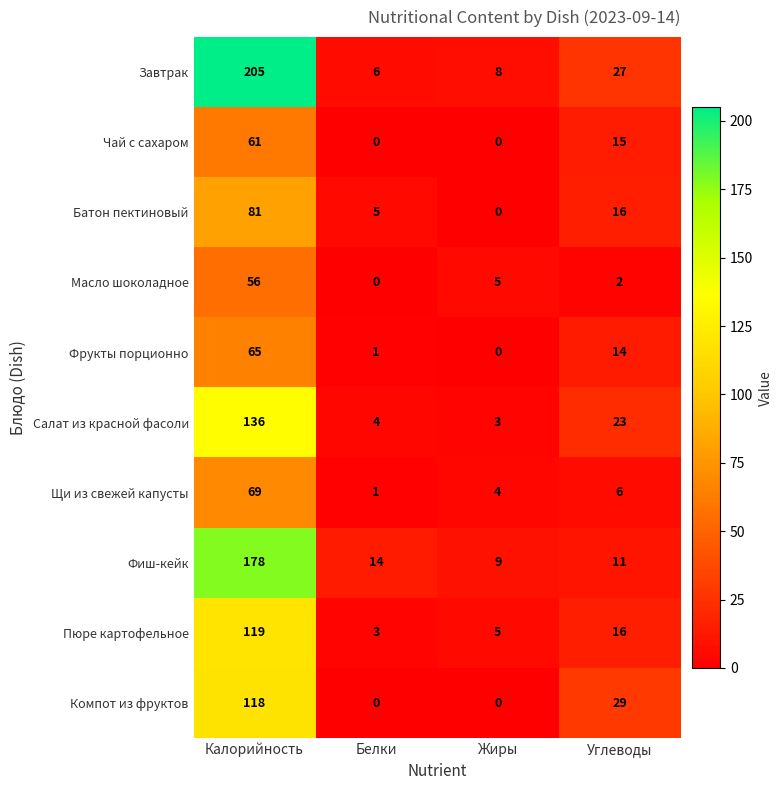

Is it true that Батон пектиновый equals 9 at Углеводы?

False